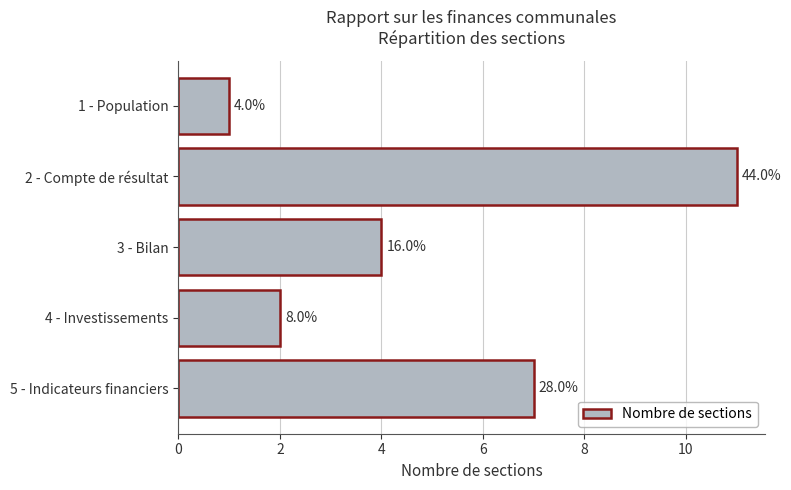

Does the chart contain any negative values?

No